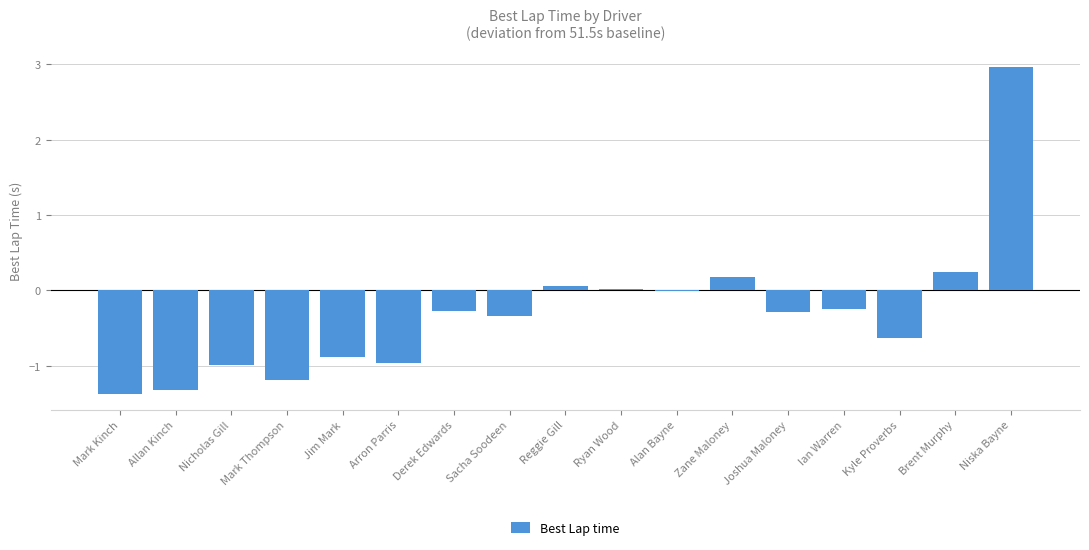

What is the approximate value at Derek Edwards?

-0.3